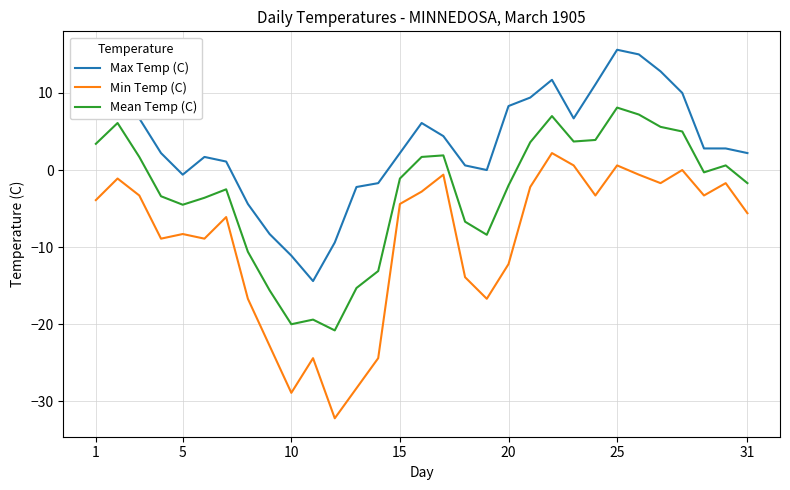

Which series has the largest total across all categories?

Max Temp (C)